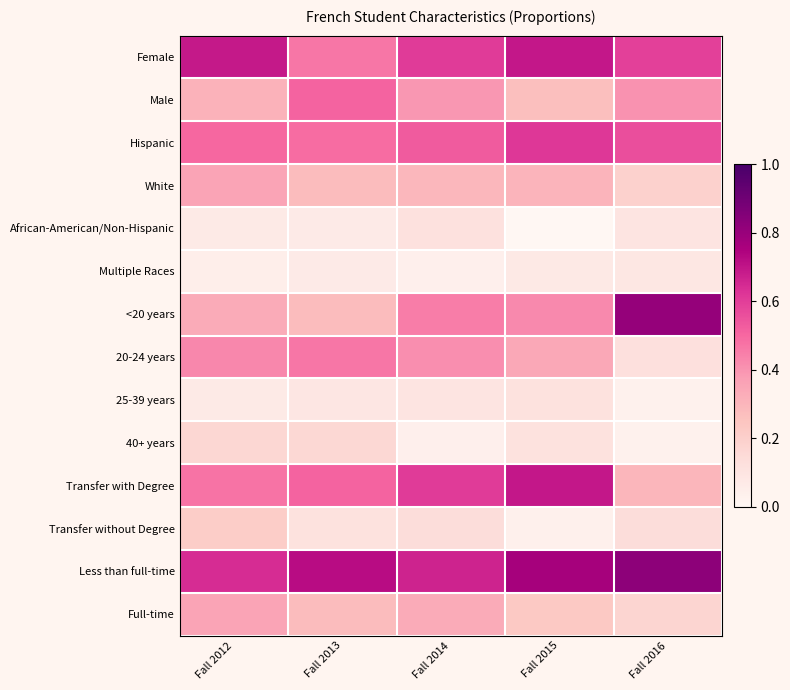

At which category is the sum across all series the highest?

Fall 2014